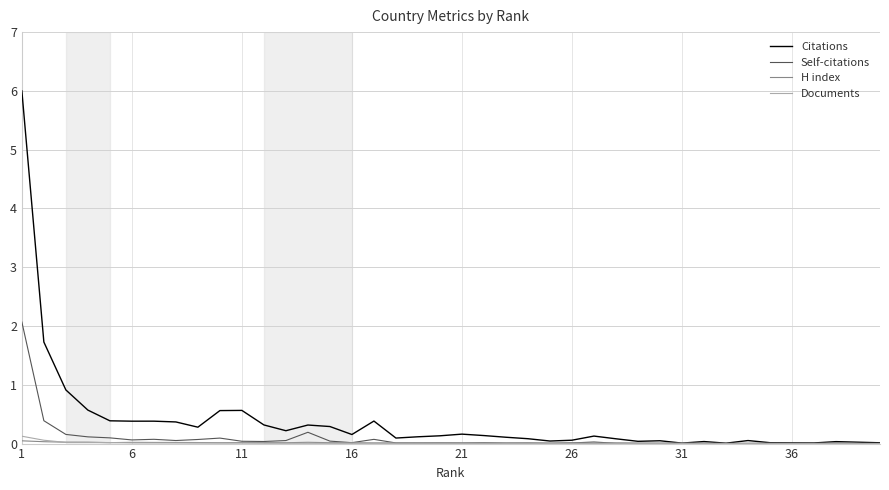

Which series has the widest spread of values?

Citations